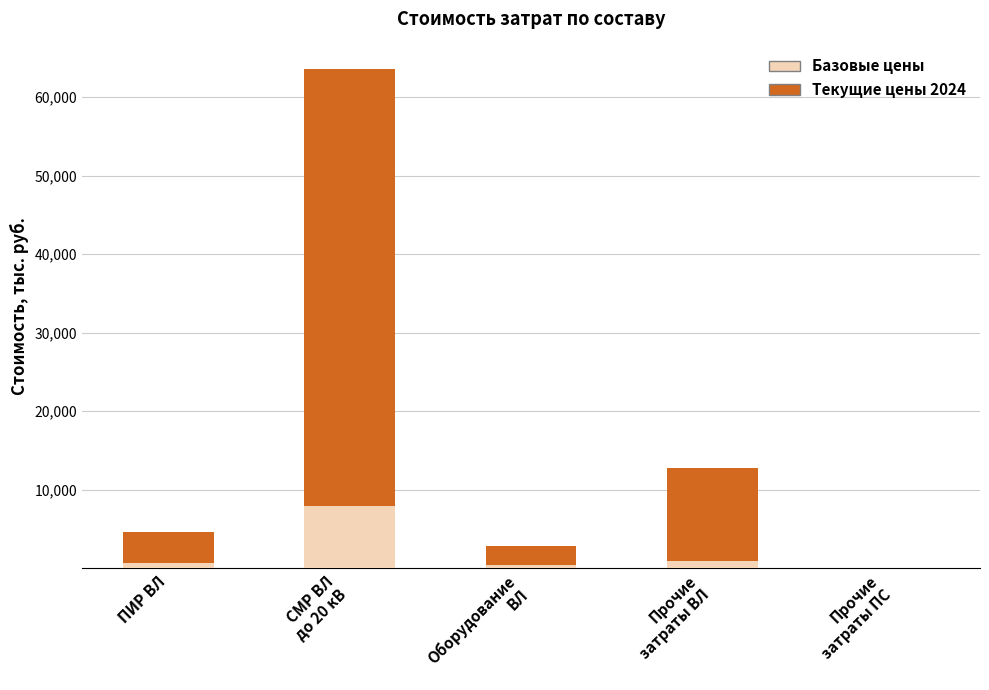

What is the sum of all Базовые цены values?

9968.9